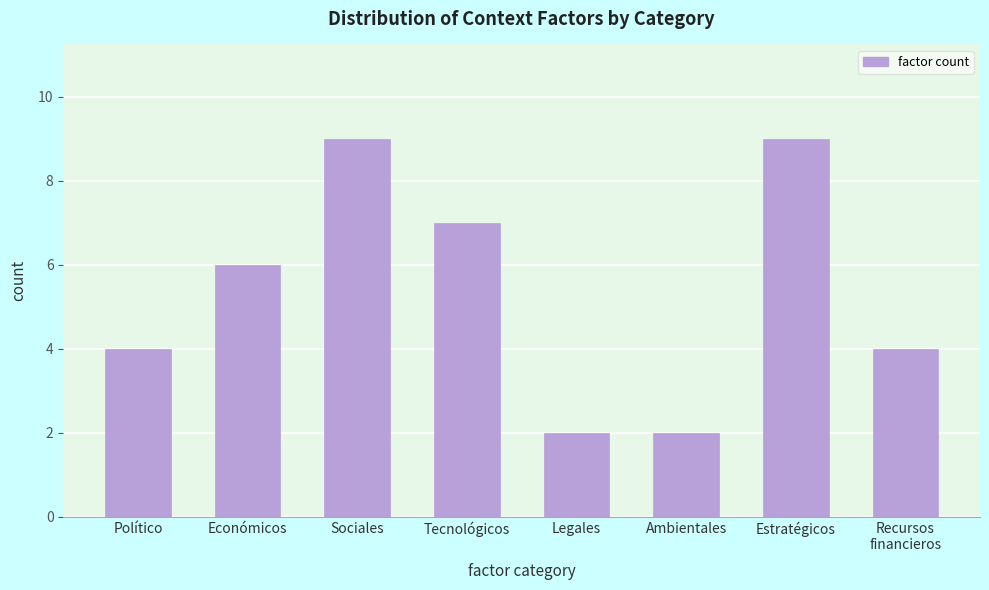

Reading left to right, what are all the values shown in this chart?

4	6	9	7	2	2	9	4